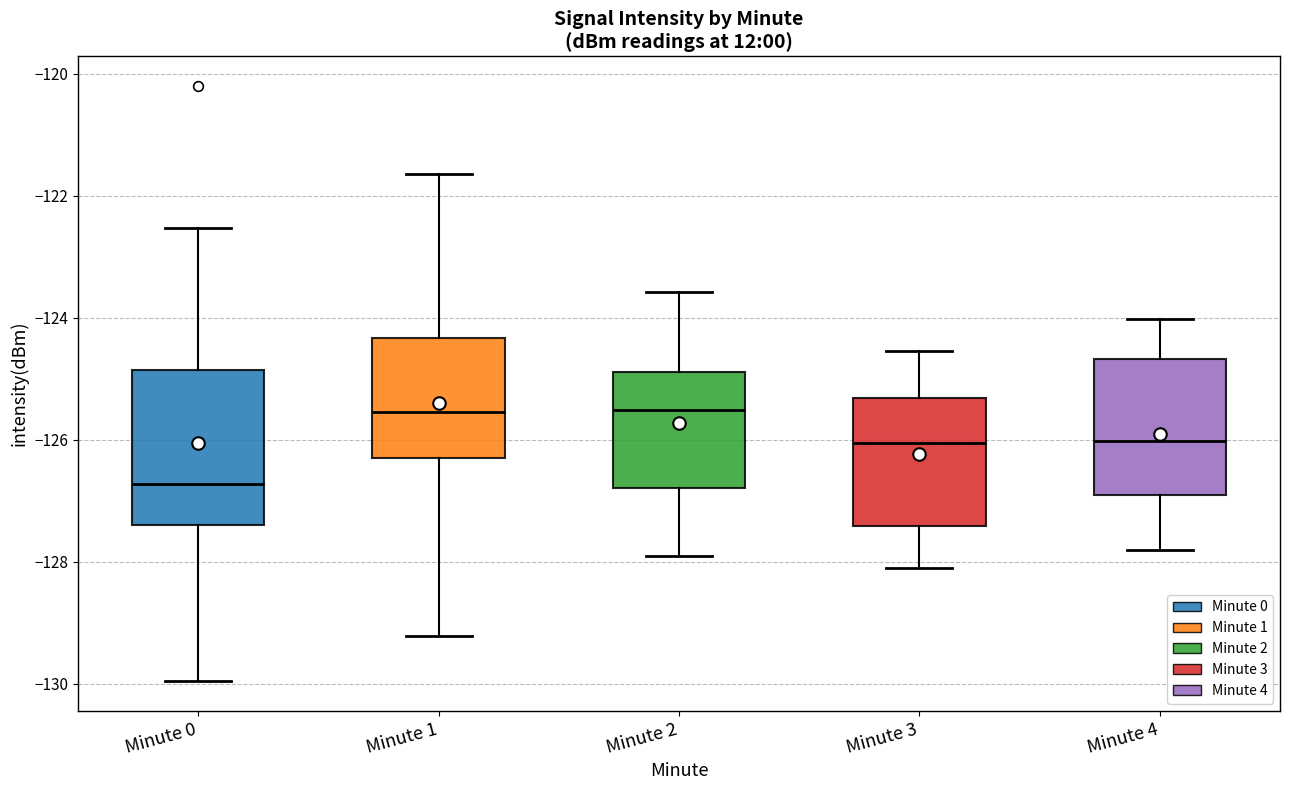

Which box's median line is the lowest?

Minute 0